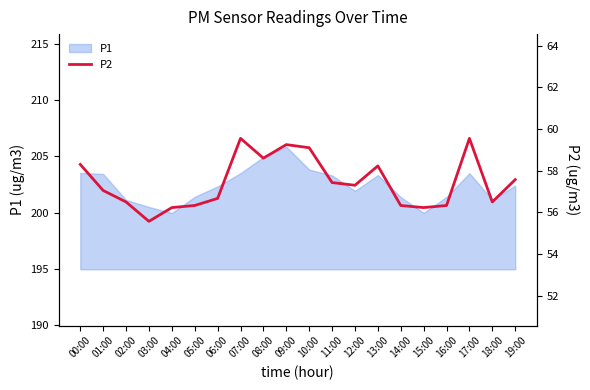

What position from the left is 06:00?

7